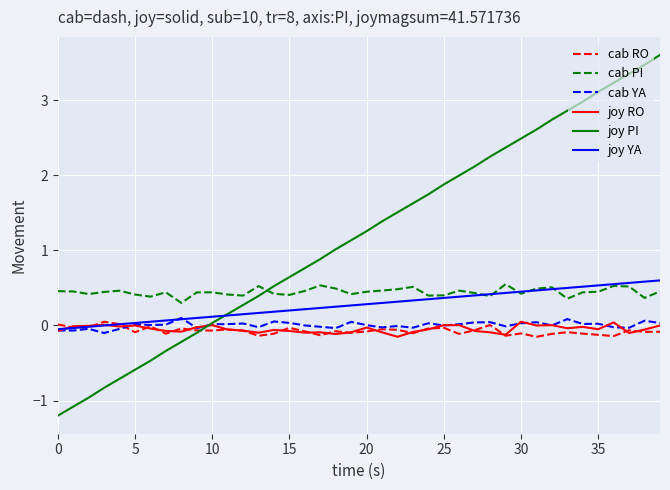

Which series has the largest range (max minus min)?

joy PI